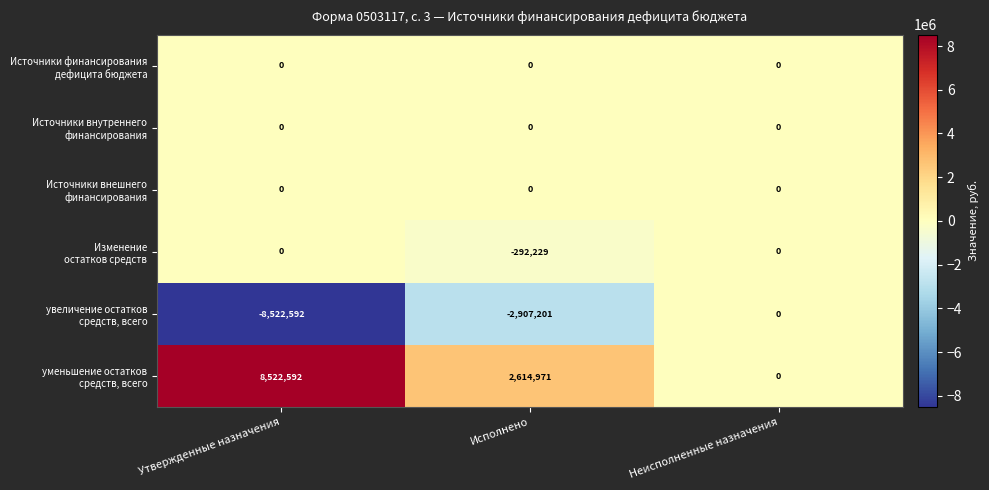

How many series are shown in this chart?

6